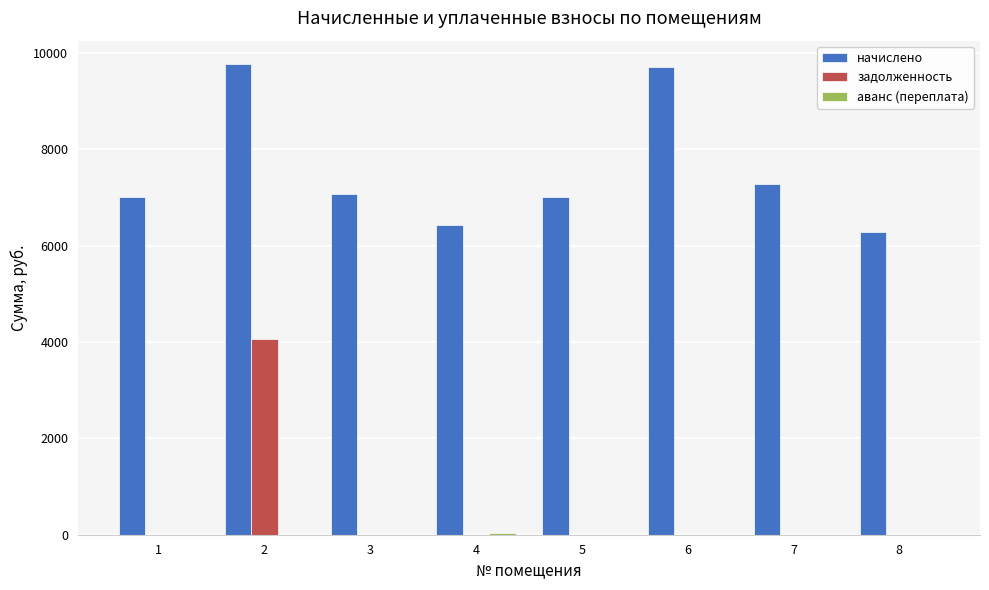

The value of задолженность at 7 is 0.0. True or false?

True